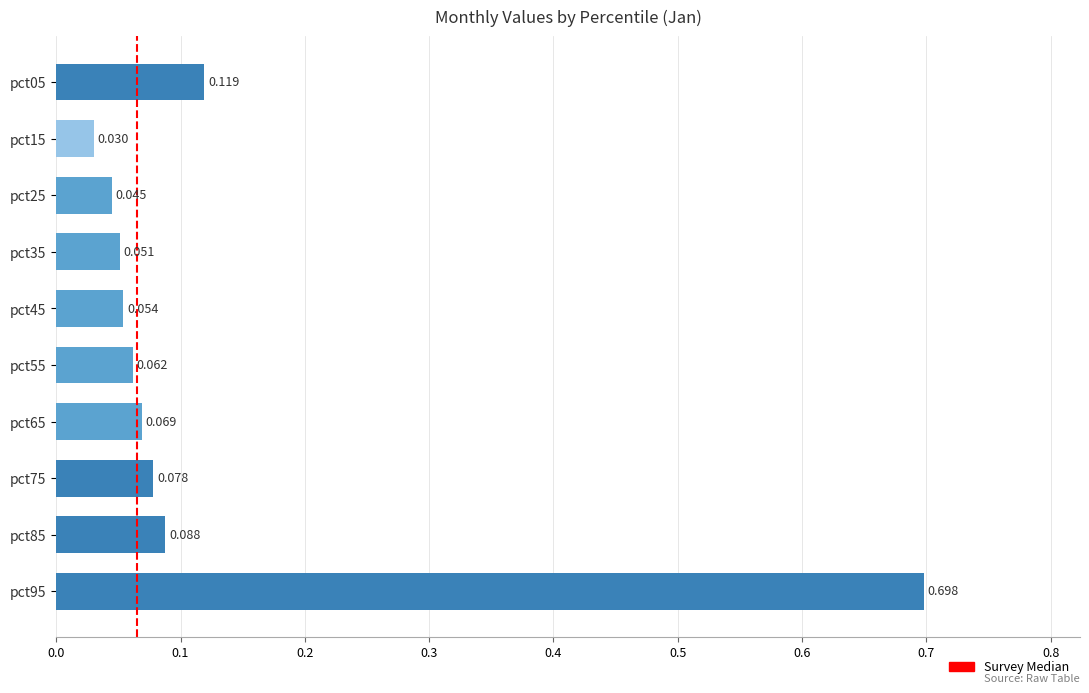

How many data points does each series have?

10